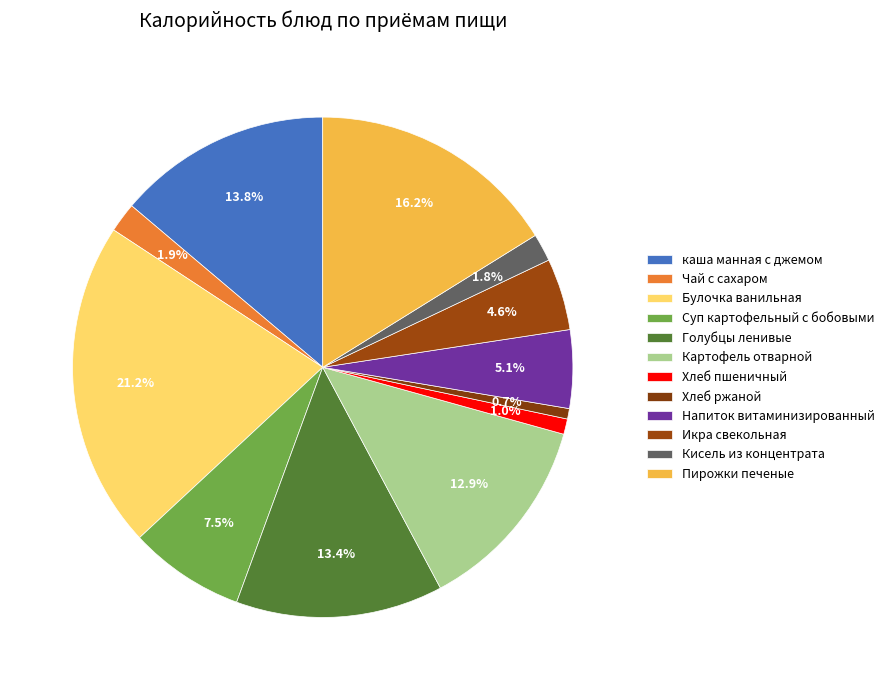

Count the number of slices in the pie.

12